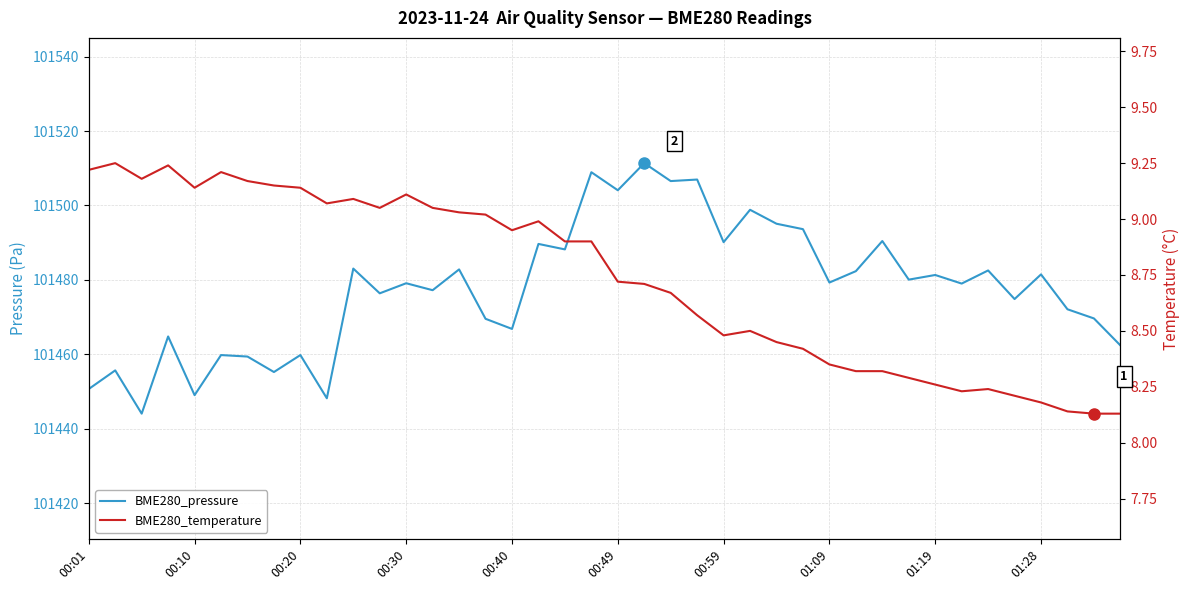

The value of BME280_temperature at 25 is 14.8. True or false?

False